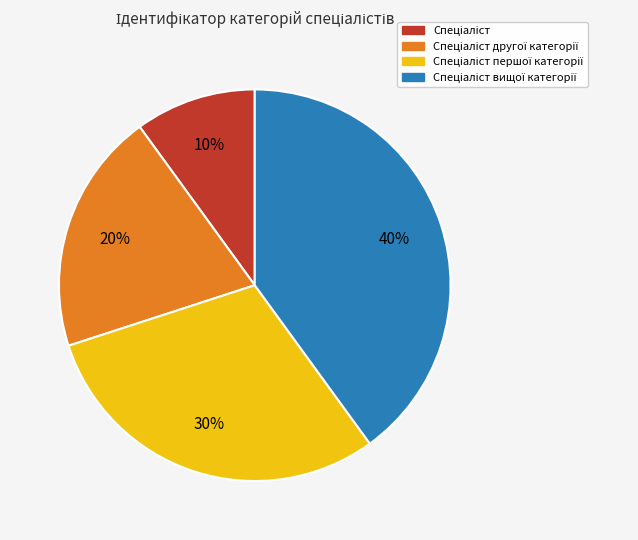

Is there a majority slice in this chart?

No